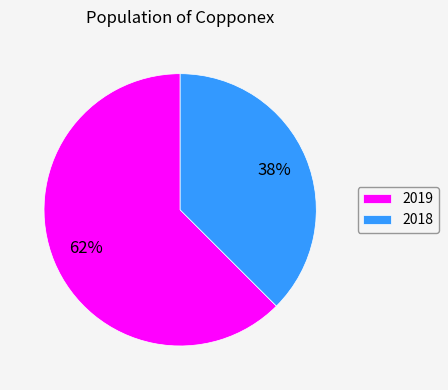

Is 2019 the majority of the pie?

Yes